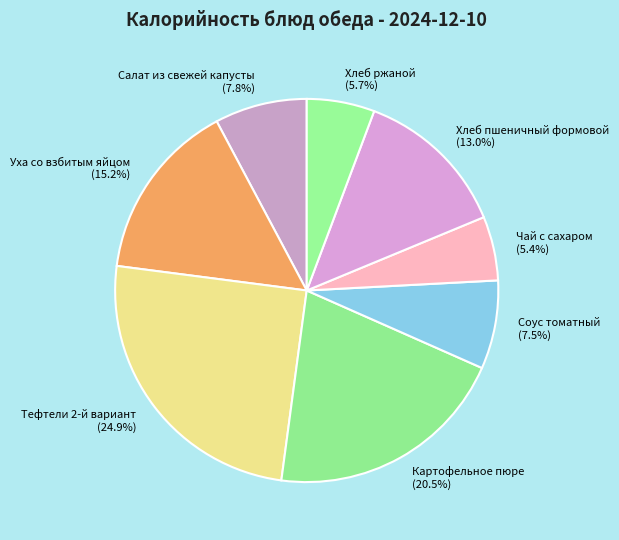

How much of the chart is everything except Уха со взбитым яйцом?

84.8%